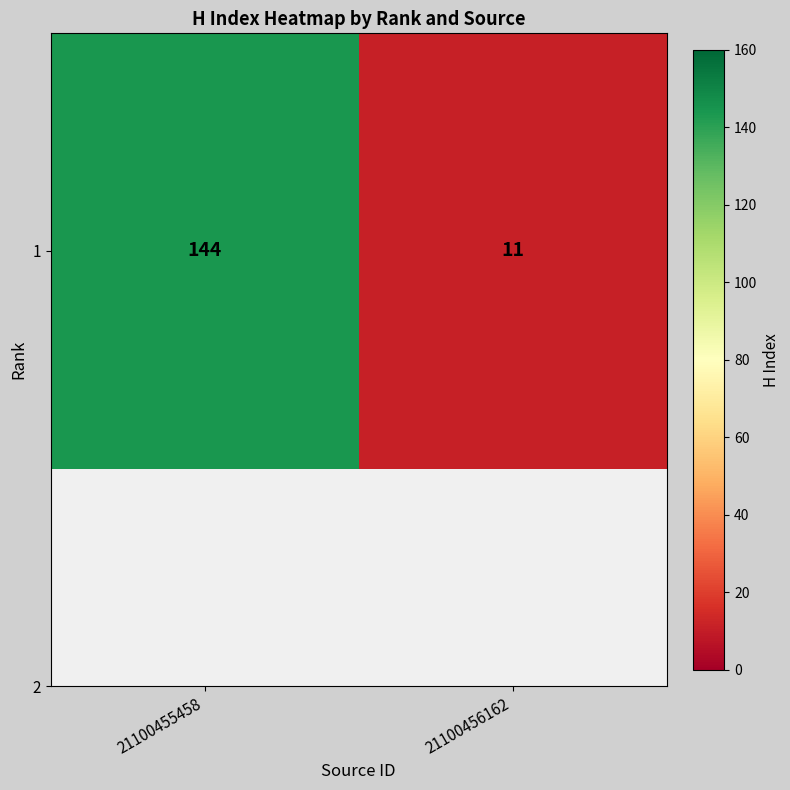

What is the difference between the maximum and minimum values?

133